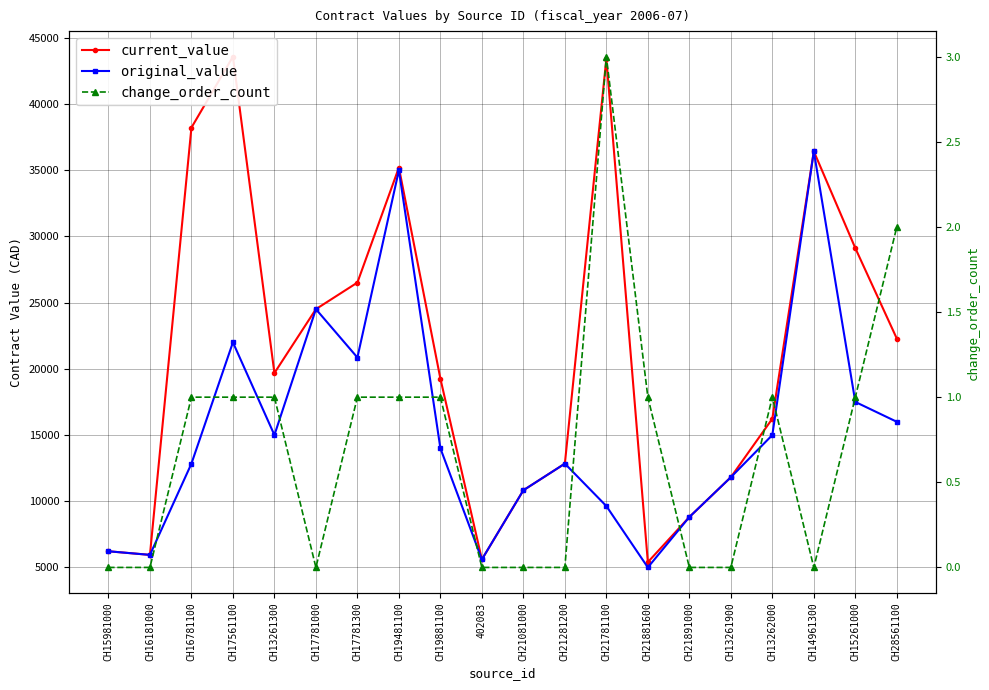

True or false: change_order_count and current_value intersect in this chart.

False